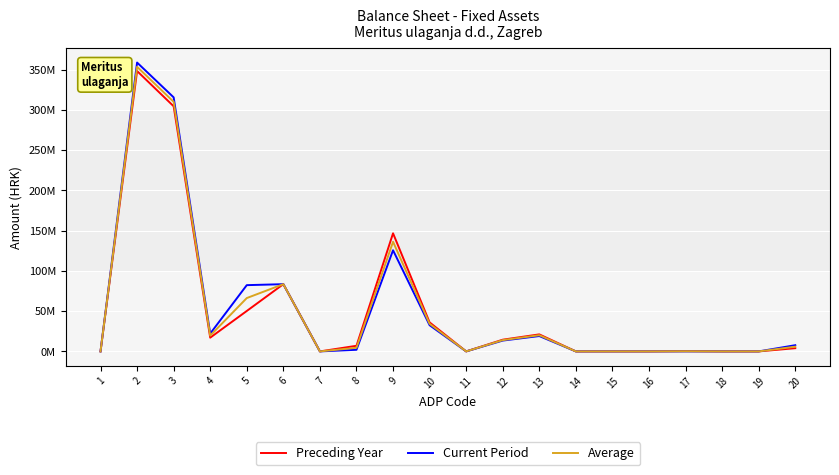

In Preceding Year, how many points are lower than both neighbors (excluding endpoints)?

3